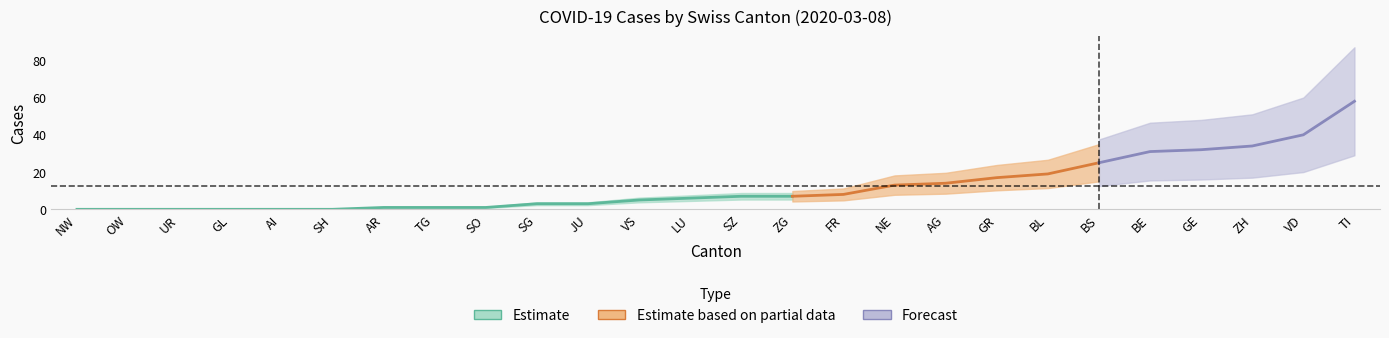

Approximately how many times larger is the value at VD compared to AG?

2.9